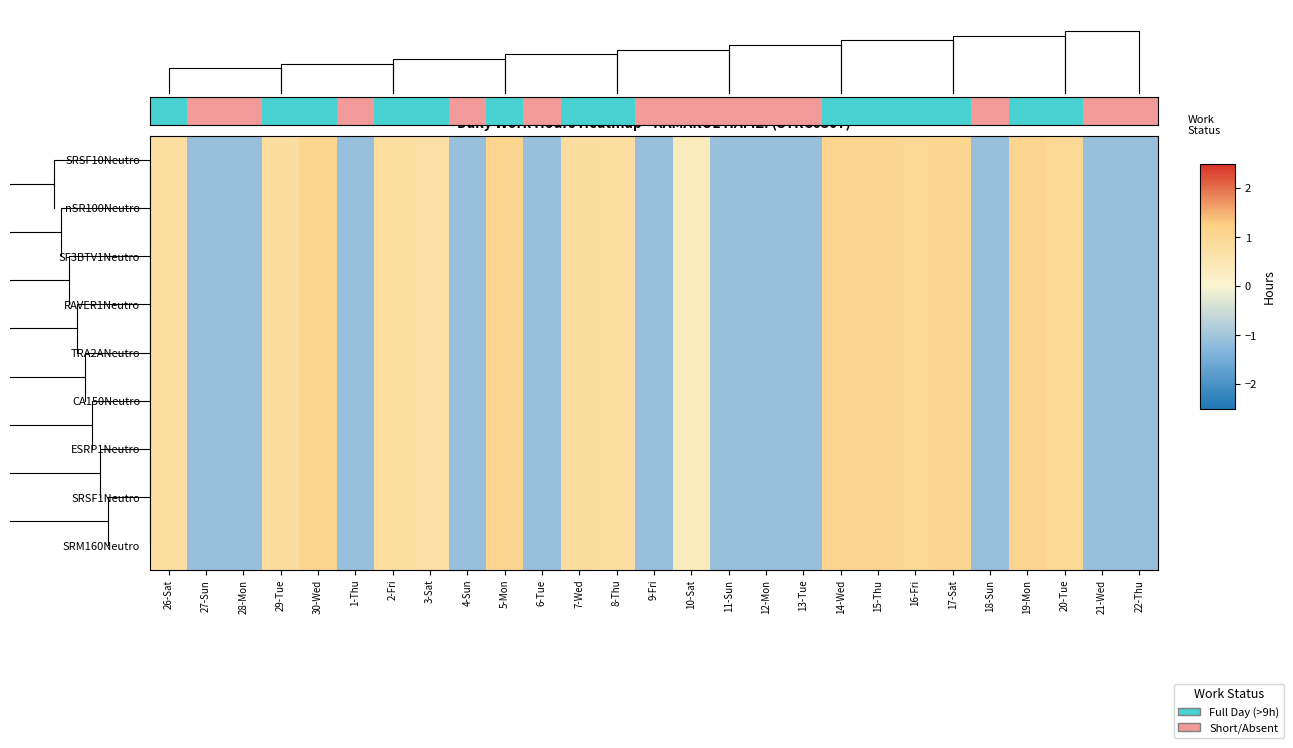

Reading right to left, transcribe all the data shown in this chart.

SRSF10Neutro: 22-Thu=-1.1	21-Wed=-1.1	20-Tue=1.0	19-Mon=1.1	18-Sun=-1.1	17-Sat=1.0	16-Fri=1.0	15-Thu=1.0	14-Wed=1.0	13-Tue=-1.1	12-Mon=-1.1	11-Sun=-1.1	10-Sat=0.3	9-Fri=-1.1	8-Thu=0.8	7-Wed=0.8	6-Tue=-1.1	5-Mon=1.0	4-Sun=-1.1	3-Sat=0.7	2-Fri=0.8	1-Thu=-1.1	30-Wed=1.1	29-Tue=0.8	28-Mon=-1.1	27-Sun=-1.1	26-Sat=0.8
nSR100Neutro: 22-Thu=-1.1	21-Wed=-1.1	20-Tue=1.0	19-Mon=1.1	18-Sun=-1.1	17-Sat=1.0	16-Fri=1.0	15-Thu=1.0	14-Wed=1.0	13-Tue=-1.1	12-Mon=-1.1	11-Sun=-1.1	10-Sat=0.3	9-Fri=-1.1	8-Thu=0.8	7-Wed=0.8	6-Tue=-1.1	5-Mon=1.0	4-Sun=-1.1	3-Sat=0.7	2-Fri=0.8	1-Thu=-1.1	30-Wed=1.1	29-Tue=0.8	28-Mon=-1.1	27-Sun=-1.1	26-Sat=0.8
SF3BTV1Neutro: 22-Thu=-1.1	21-Wed=-1.1	20-Tue=1.0	19-Mon=1.1	18-Sun=-1.1	17-Sat=1.0	16-Fri=1.0	15-Thu=1.0	14-Wed=1.0	13-Tue=-1.1	12-Mon=-1.1	11-Sun=-1.1	10-Sat=0.3	9-Fri=-1.1	8-Thu=0.8	7-Wed=0.8	6-Tue=-1.1	5-Mon=1.0	4-Sun=-1.1	3-Sat=0.7	2-Fri=0.8	1-Thu=-1.1	30-Wed=1.1	29-Tue=0.8	28-Mon=-1.1	27-Sun=-1.1	26-Sat=0.8
RAVER1Neutro: 22-Thu=-1.1	21-Wed=-1.1	20-Tue=1.0	19-Mon=1.1	18-Sun=-1.1	17-Sat=1.0	16-Fri=1.0	15-Thu=1.0	14-Wed=1.0	13-Tue=-1.1	12-Mon=-1.1	11-Sun=-1.1	10-Sat=0.3	9-Fri=-1.1	8-Thu=0.8	7-Wed=0.8	6-Tue=-1.1	5-Mon=1.0	4-Sun=-1.1	3-Sat=0.7	2-Fri=0.8	1-Thu=-1.1	30-Wed=1.1	29-Tue=0.8	28-Mon=-1.1	27-Sun=-1.1	26-Sat=0.8
TRA2ANeutro: 22-Thu=-1.1	21-Wed=-1.1	20-Tue=1.0	19-Mon=1.1	18-Sun=-1.1	17-Sat=1.0	16-Fri=1.0	15-Thu=1.0	14-Wed=1.0	13-Tue=-1.1	12-Mon=-1.1	11-Sun=-1.1	10-Sat=0.3	9-Fri=-1.1	8-Thu=0.8	7-Wed=0.8	6-Tue=-1.1	5-Mon=1.0	4-Sun=-1.1	3-Sat=0.7	2-Fri=0.8	1-Thu=-1.1	30-Wed=1.1	29-Tue=0.8	28-Mon=-1.1	27-Sun=-1.1	26-Sat=0.8
CA150Neutro: 22-Thu=-1.1	21-Wed=-1.1	20-Tue=1.0	19-Mon=1.1	18-Sun=-1.1	17-Sat=1.0	16-Fri=1.0	15-Thu=1.0	14-Wed=1.0	13-Tue=-1.1	12-Mon=-1.1	11-Sun=-1.1	10-Sat=0.3	9-Fri=-1.1	8-Thu=0.8	7-Wed=0.8	6-Tue=-1.1	5-Mon=1.0	4-Sun=-1.1	3-Sat=0.7	2-Fri=0.8	1-Thu=-1.1	30-Wed=1.1	29-Tue=0.8	28-Mon=-1.1	27-Sun=-1.1	26-Sat=0.8
ESRP1Neutro: 22-Thu=-1.1	21-Wed=-1.1	20-Tue=1.0	19-Mon=1.1	18-Sun=-1.1	17-Sat=1.0	16-Fri=1.0	15-Thu=1.0	14-Wed=1.0	13-Tue=-1.1	12-Mon=-1.1	11-Sun=-1.1	10-Sat=0.3	9-Fri=-1.1	8-Thu=0.8	7-Wed=0.8	6-Tue=-1.1	5-Mon=1.0	4-Sun=-1.1	3-Sat=0.7	2-Fri=0.8	1-Thu=-1.1	30-Wed=1.1	29-Tue=0.8	28-Mon=-1.1	27-Sun=-1.1	26-Sat=0.8
SRSF1Neutro: 22-Thu=-1.1	21-Wed=-1.1	20-Tue=1.0	19-Mon=1.1	18-Sun=-1.1	17-Sat=1.0	16-Fri=1.0	15-Thu=1.0	14-Wed=1.0	13-Tue=-1.1	12-Mon=-1.1	11-Sun=-1.1	10-Sat=0.3	9-Fri=-1.1	8-Thu=0.8	7-Wed=0.8	6-Tue=-1.1	5-Mon=1.0	4-Sun=-1.1	3-Sat=0.7	2-Fri=0.8	1-Thu=-1.1	30-Wed=1.1	29-Tue=0.8	28-Mon=-1.1	27-Sun=-1.1	26-Sat=0.8
SRM160Neutro: 22-Thu=-1.1	21-Wed=-1.1	20-Tue=1.0	19-Mon=1.1	18-Sun=-1.1	17-Sat=1.0	16-Fri=1.0	15-Thu=1.0	14-Wed=1.0	13-Tue=-1.1	12-Mon=-1.1	11-Sun=-1.1	10-Sat=0.3	9-Fri=-1.1	8-Thu=0.8	7-Wed=0.8	6-Tue=-1.1	5-Mon=1.0	4-Sun=-1.1	3-Sat=0.7	2-Fri=0.8	1-Thu=-1.1	30-Wed=1.1	29-Tue=0.8	28-Mon=-1.1	27-Sun=-1.1	26-Sat=0.8